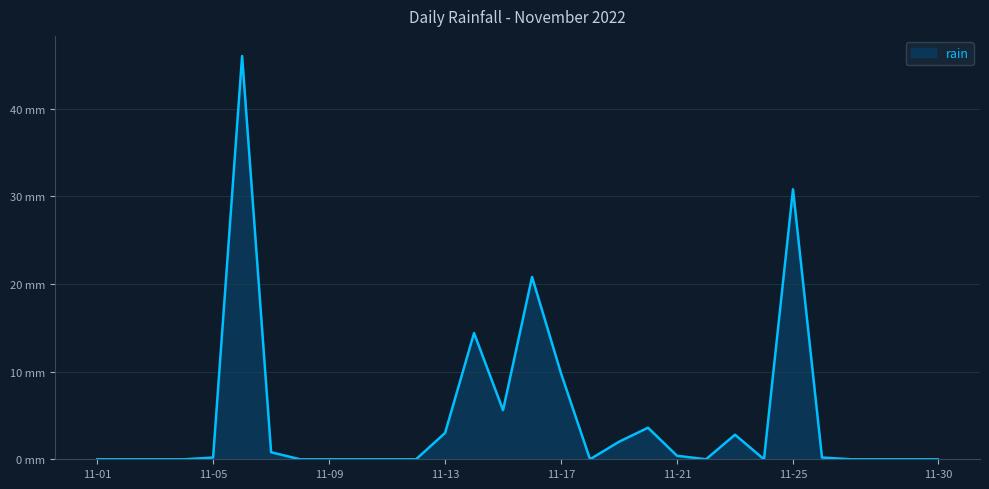

Does the chart have visible grid lines?

Yes